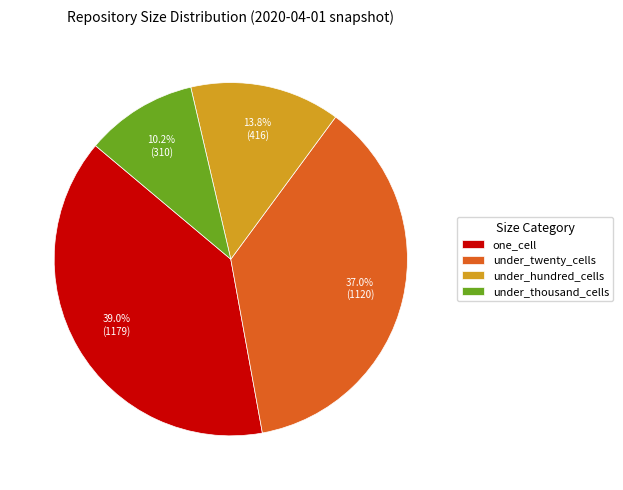

The under_hundred_cells slice represents 25% of the pie. True or false?

False